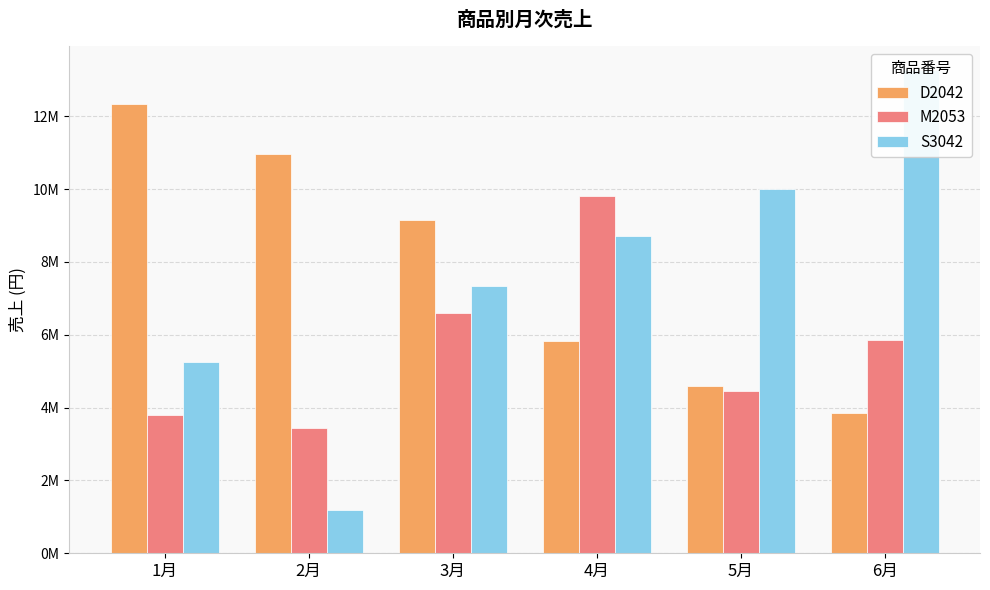

What is the total value across all series at 1月?

21391000